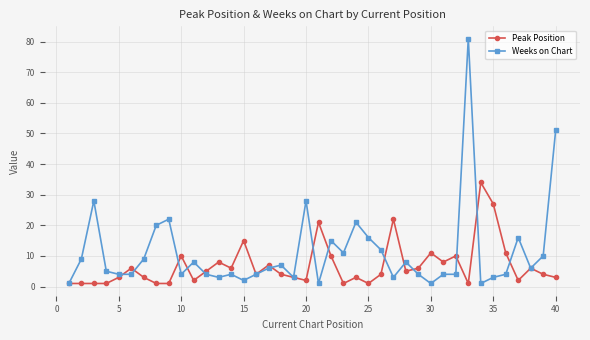

Does the chart have visible grid lines?

Yes